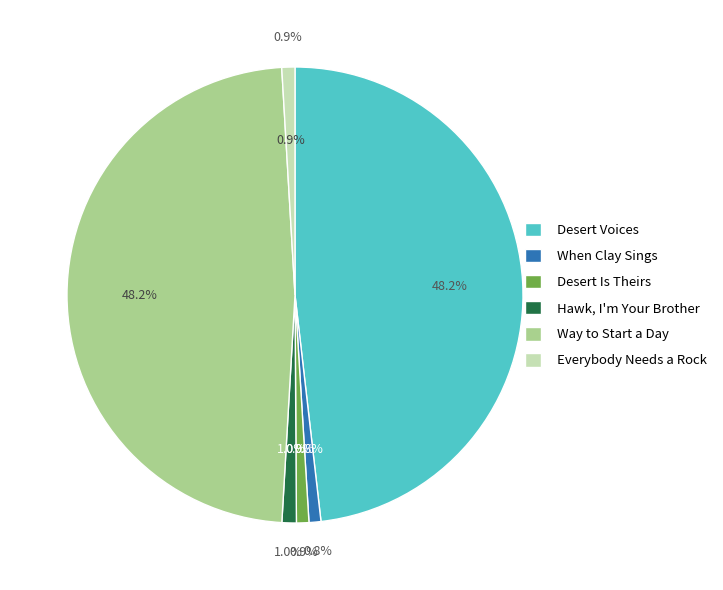

To the nearest percent, what percentage of the pie is Everybody Needs a Rock?

1%